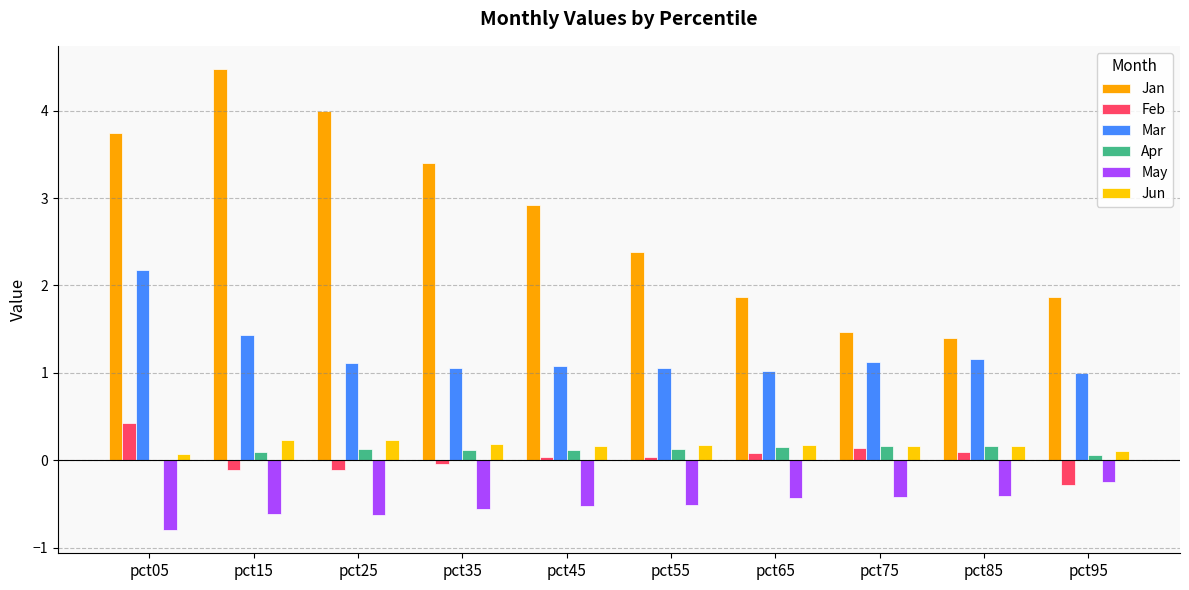

Count the number of data series in this chart.

6